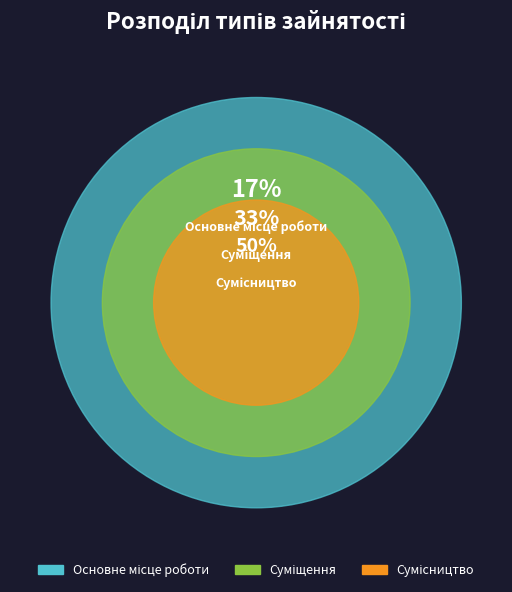

Is it true that Суміщення is 40% of the pie?

False